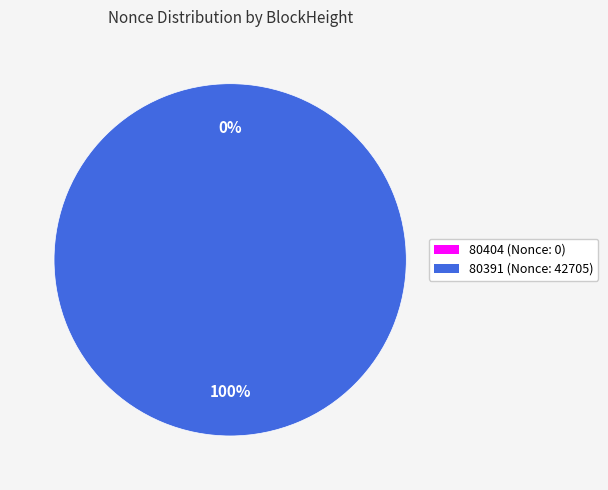

What percentage is NOT represented by 80404?

100.0%